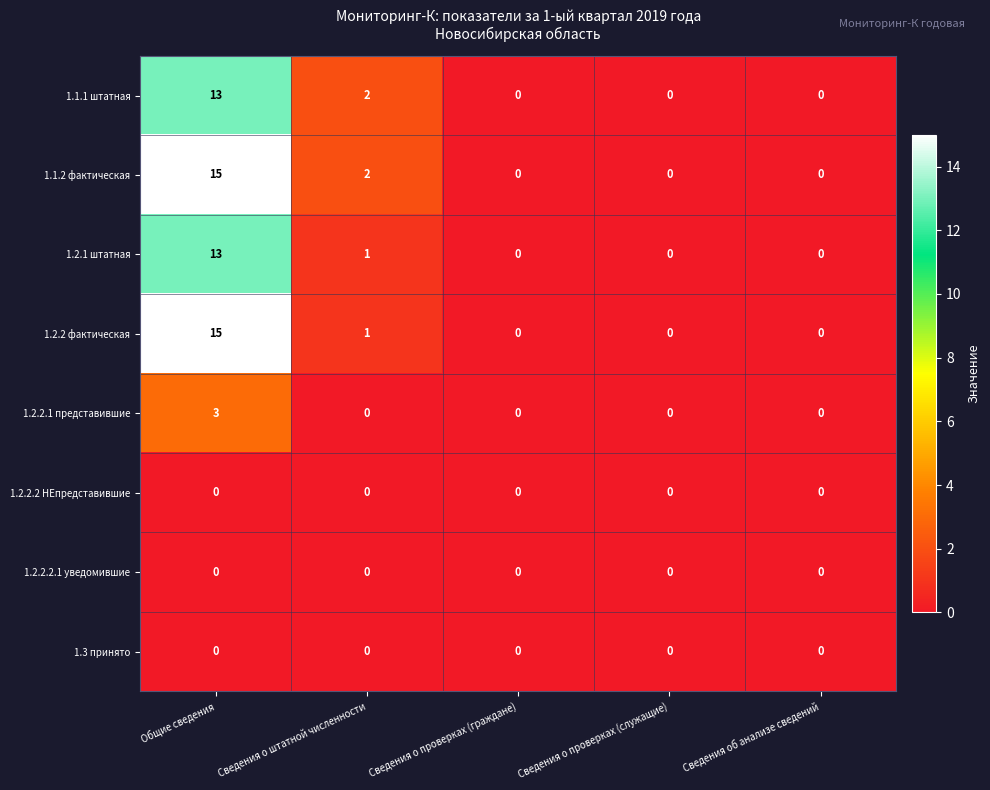

The 1.1.2 фактическая series shows -9 at Сведения о проверках (граждане). True or false?

False